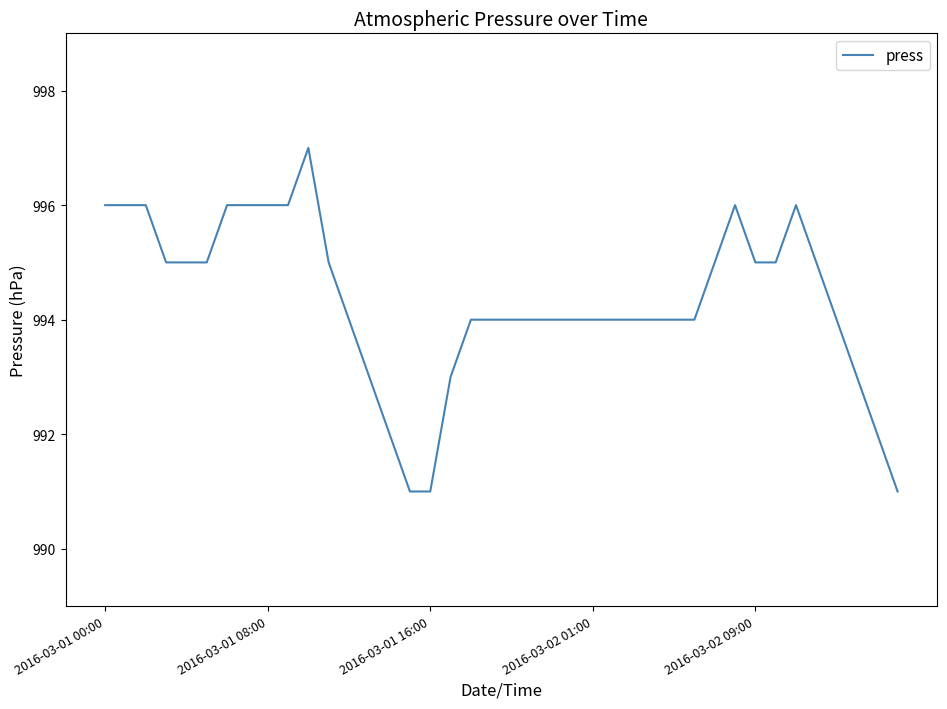

What is the maximum value shown in the chart?

997